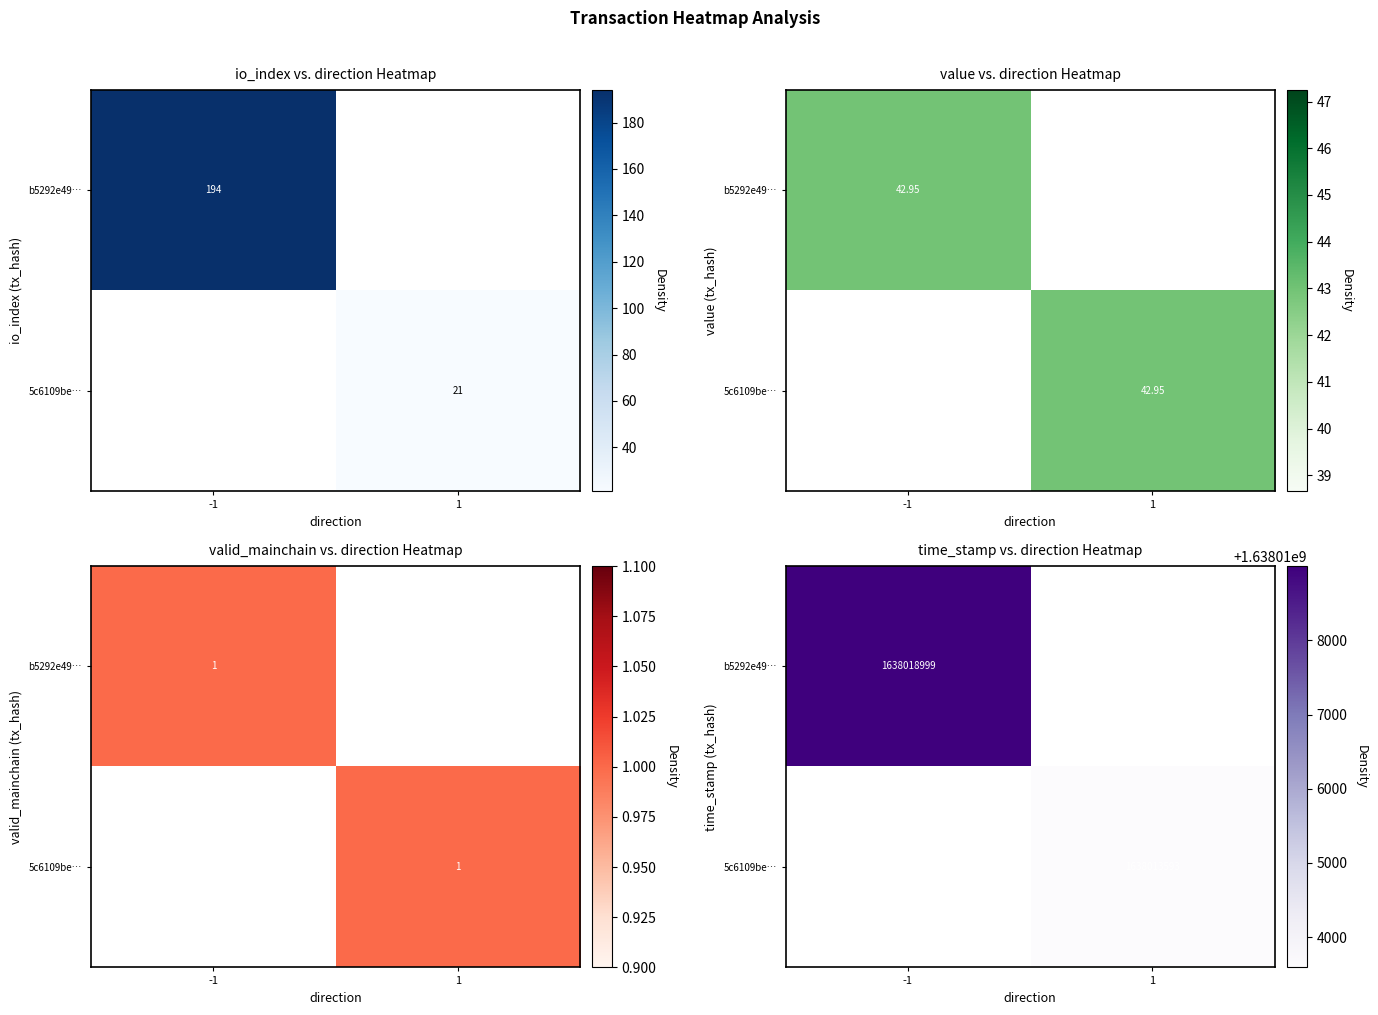

What is the difference between the b5292e49… values at 1 and -1?

1638018999